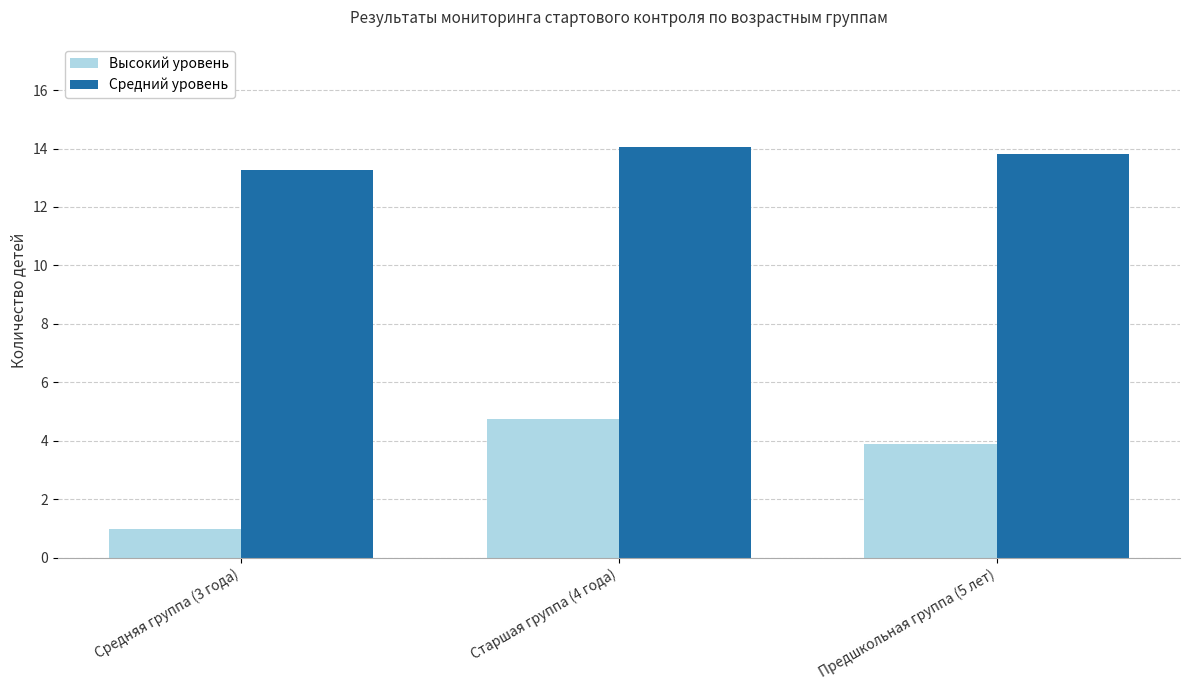

Where is Средний уровень nearest to the value 13?

Средняя группа (3 года)